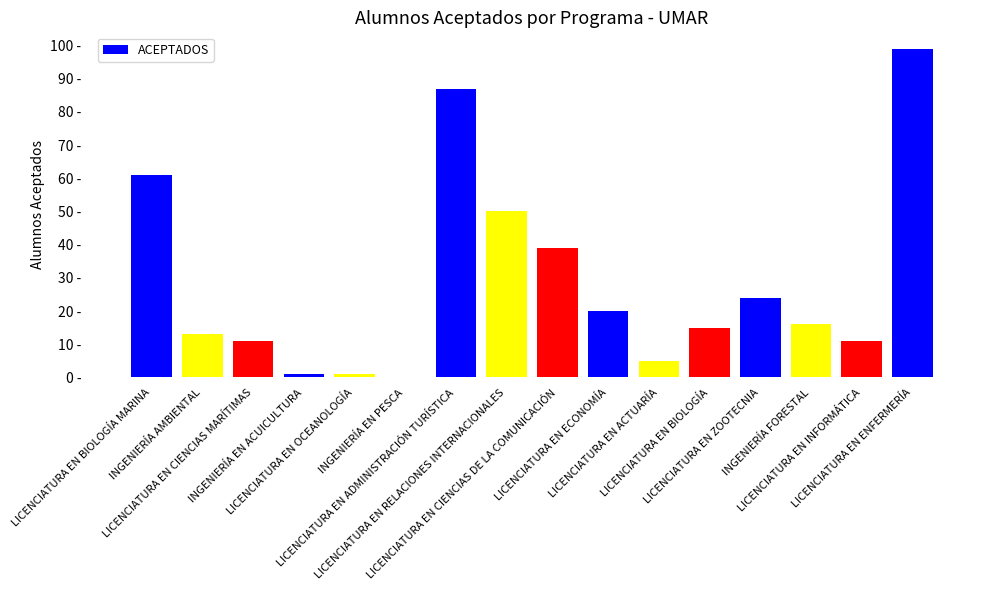

Are the bars horizontal?

No